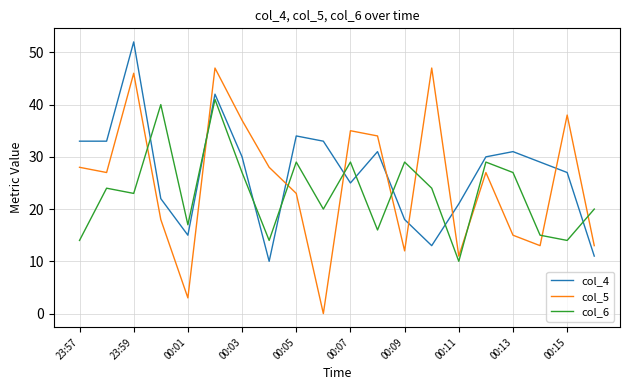

In col_5, how many points are lower than both neighbors (excluding endpoints)?

6